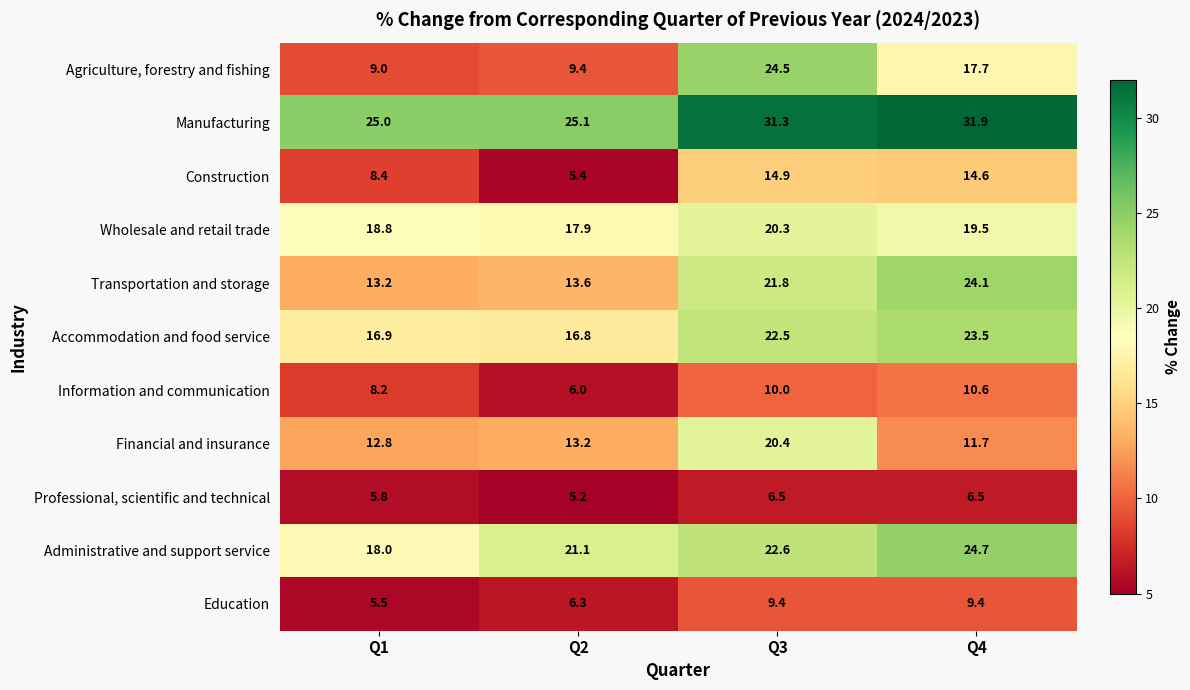

What is the maximum value shown in the chart?

31.9